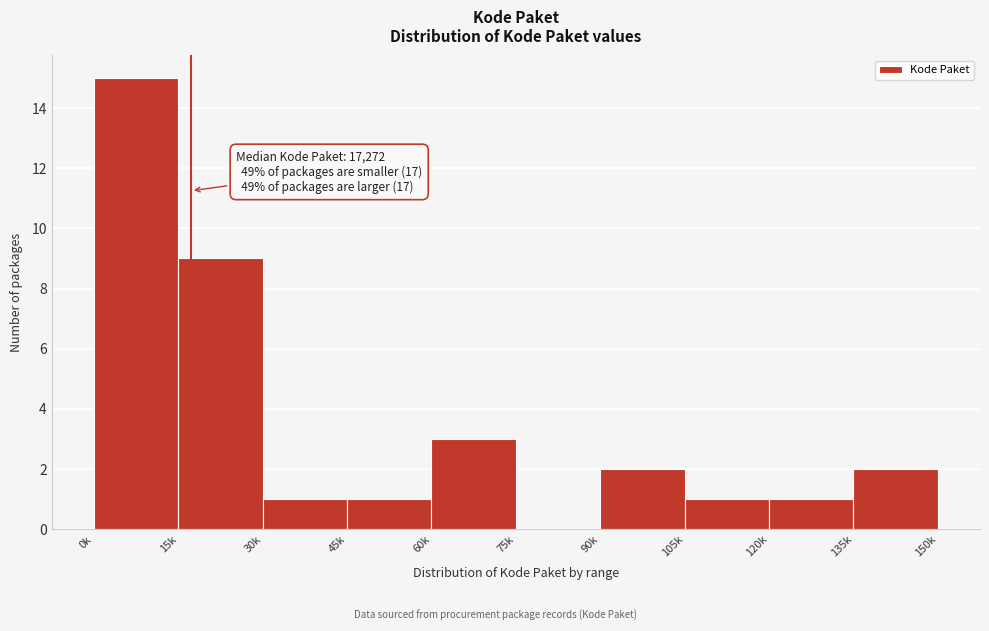

Reading left to right, extract all data points from this chart.

0k=15	15k=9	30k=1	45k=1	60k=3	75k=0	90k=2	105k=1	120k=1	135k=2